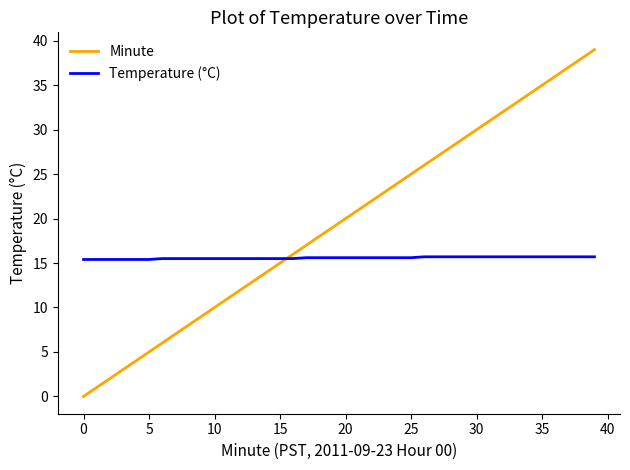

Which series ends up on top after the final intersection of Temperature (°C) and Minute?

Minute